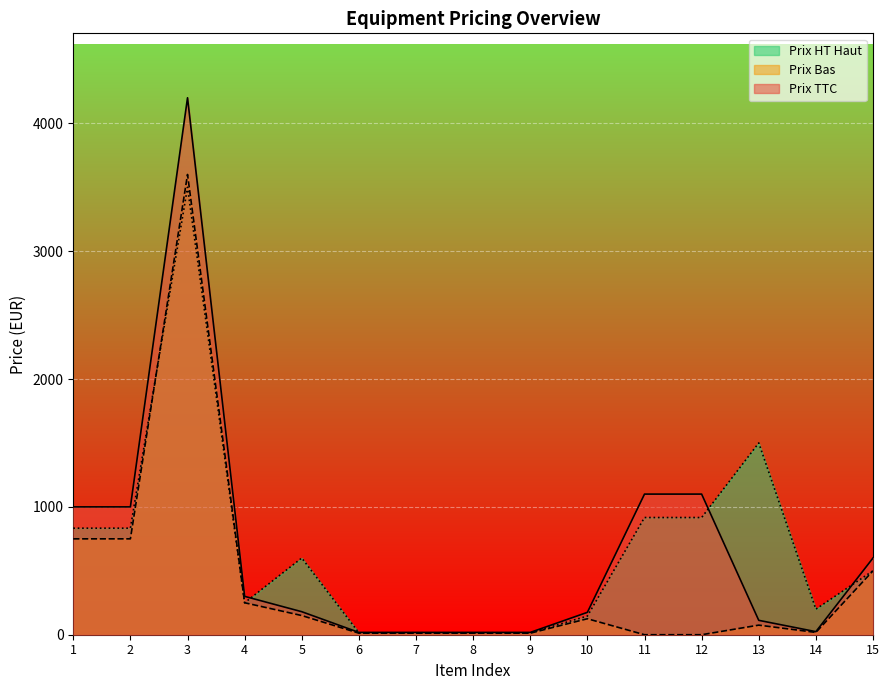

Which series ends up on top after the final intersection of Prix Bas and Prix HT Haut?

Prix Bas